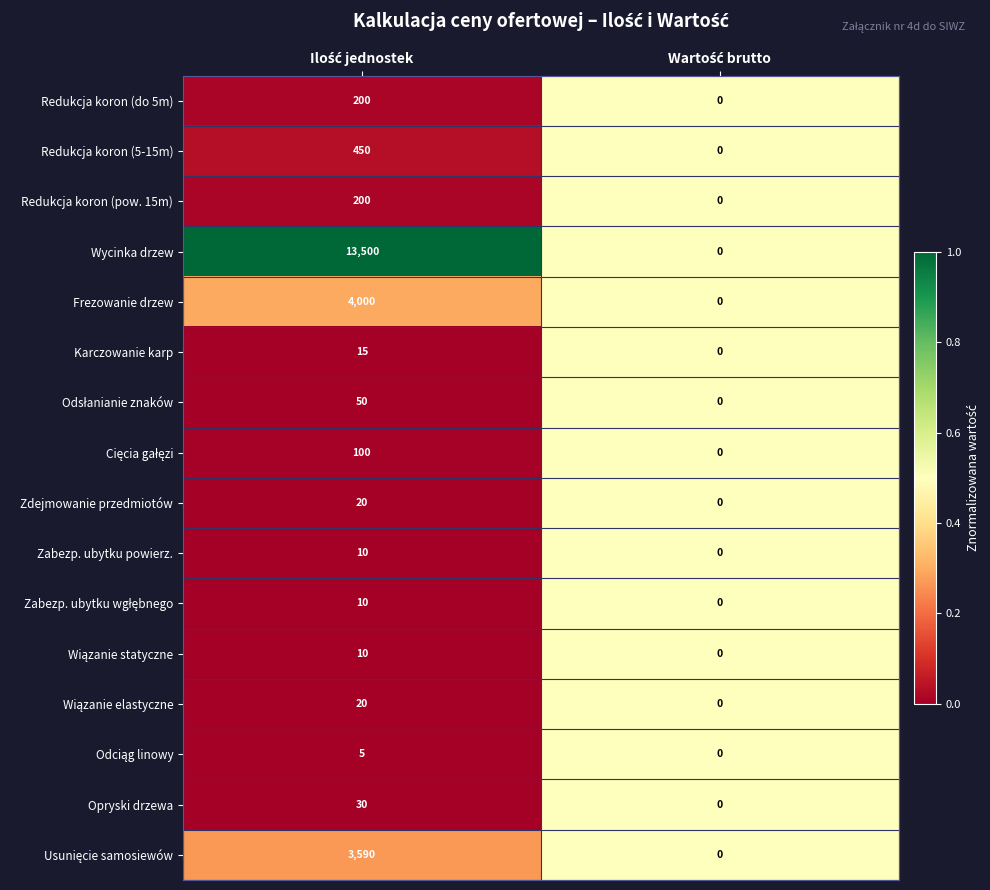

What is the difference between the maximum and minimum values in the Zdejmowanie przedmiotów series?

20